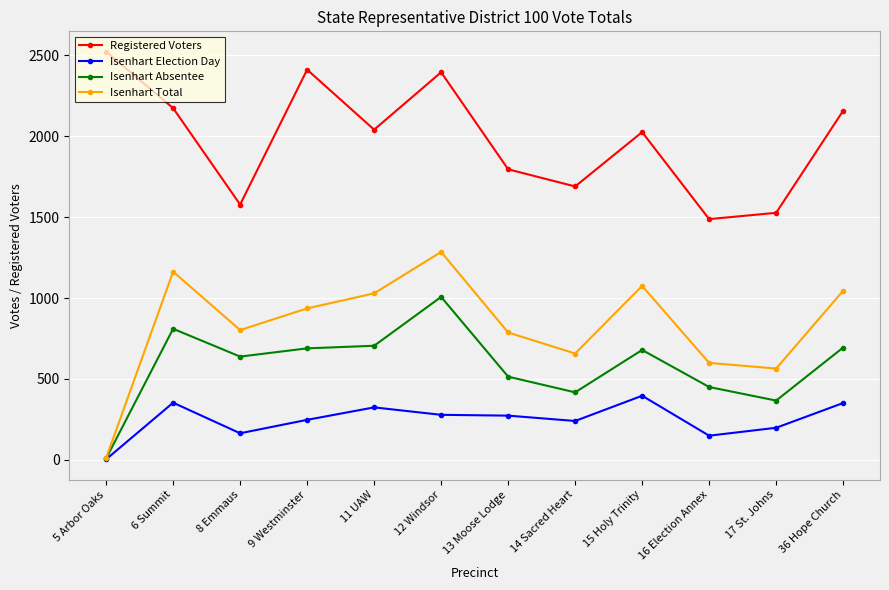

What is the average value of the Isenhart Total series?

829